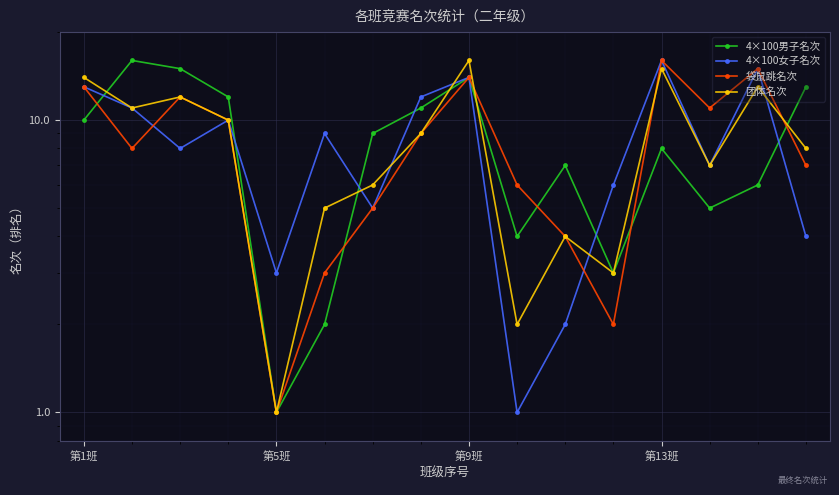

What is the average value of the 4×100女子名次 series?

8